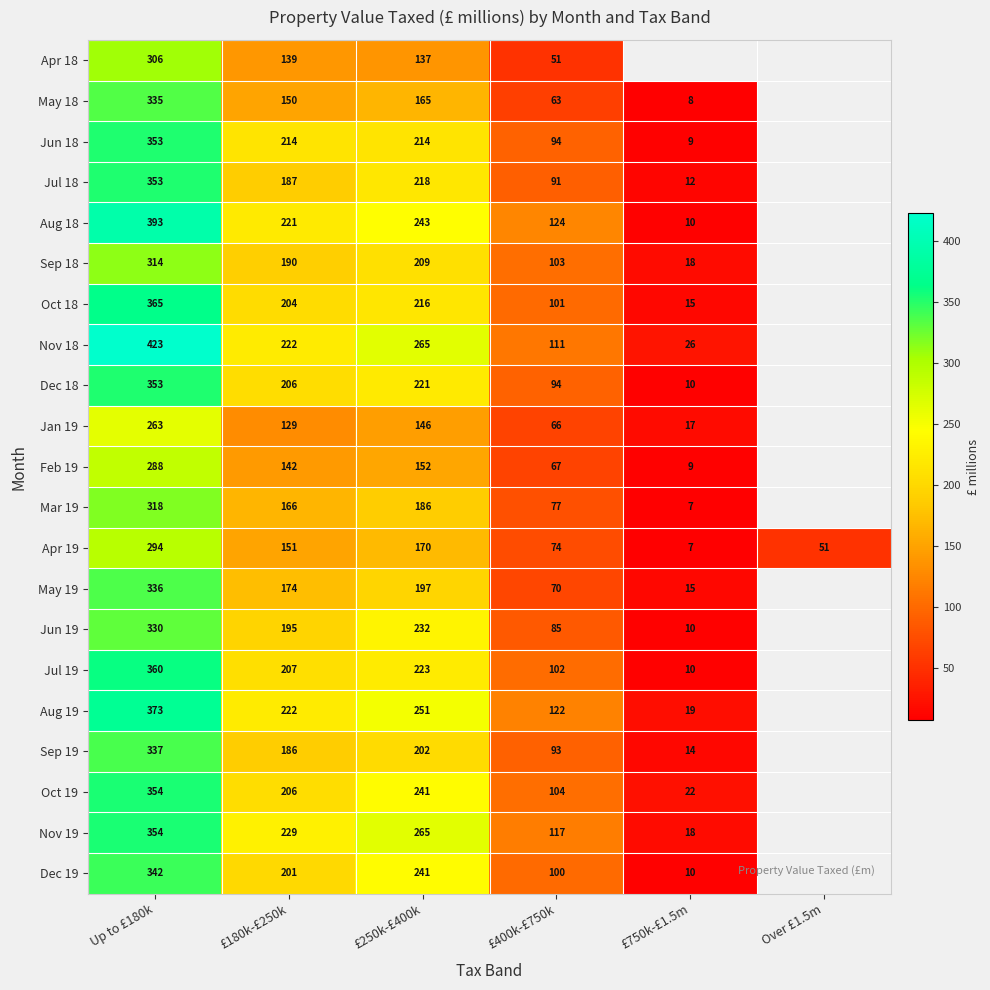

What is the difference between the maximum and minimum values in the Apr 19 series?

287